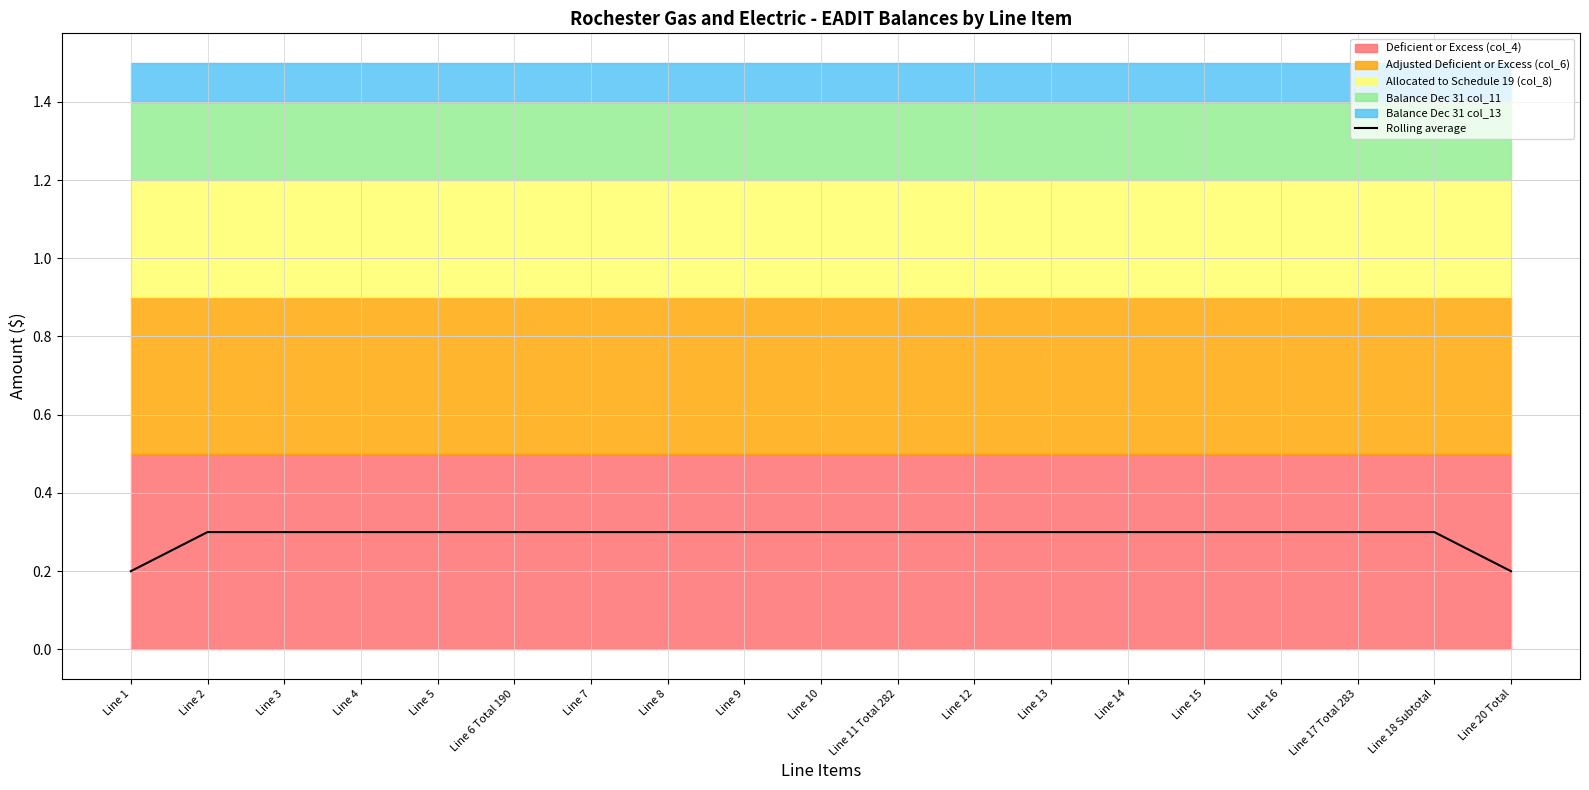

Where is the data nearest to the value 0?

Line 1